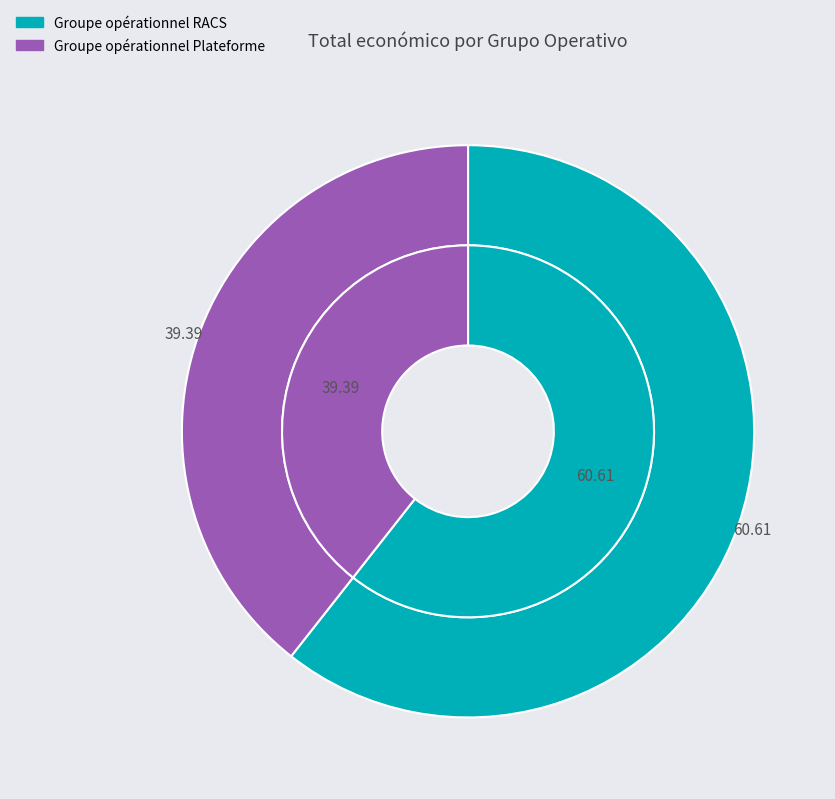

To the nearest percent, what is the combined percentage of Groupe opérationnel Plateforme and Groupe opérationnel RACS?

100%